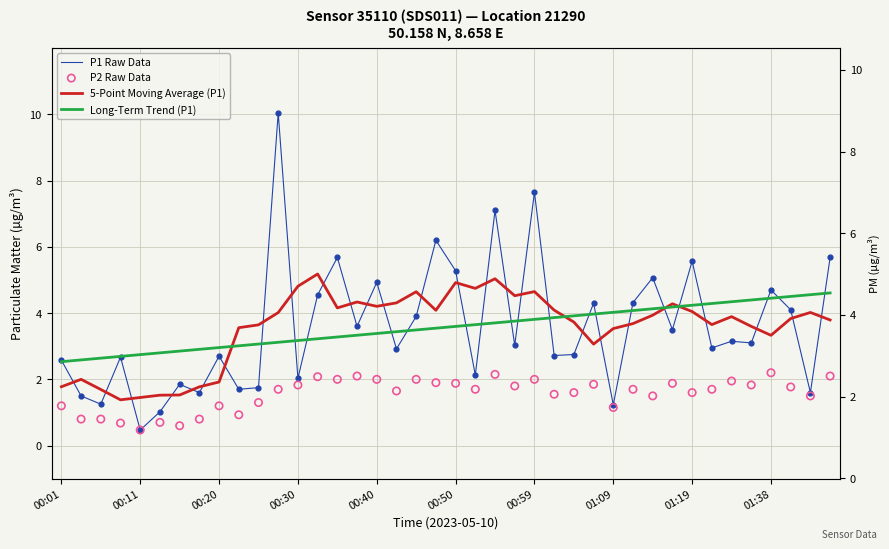

What is the total value across all series at 21?

12.2